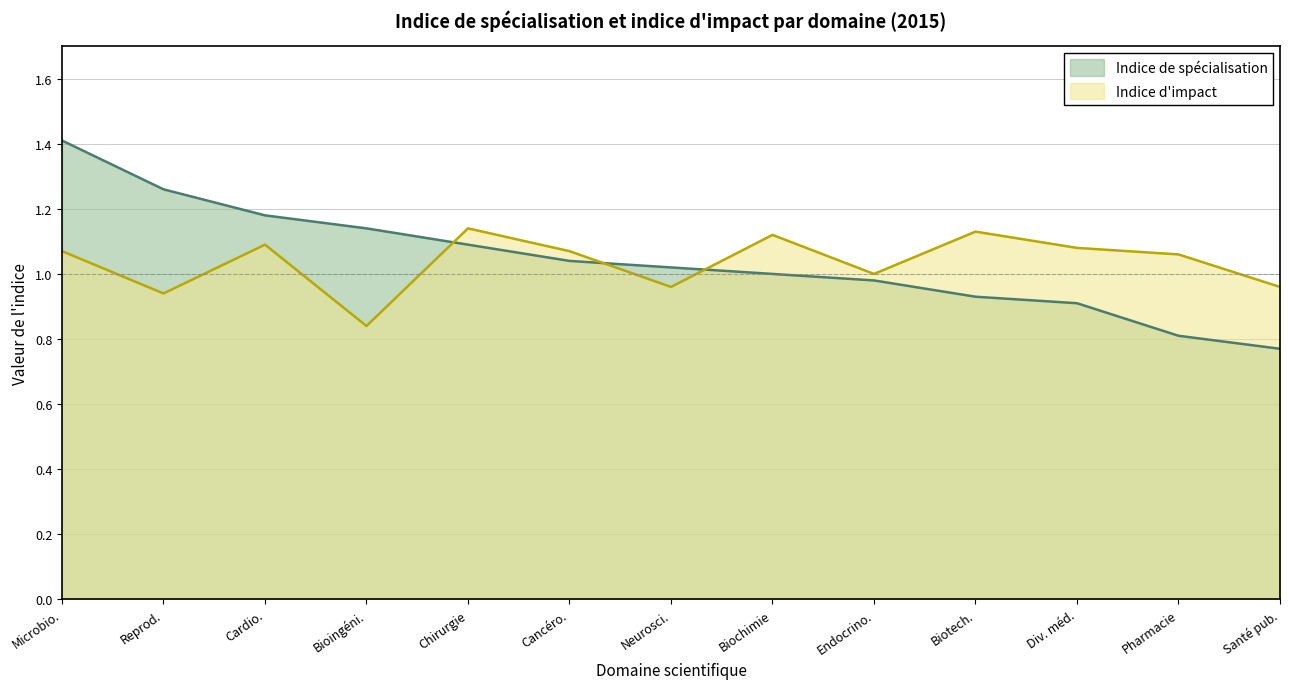

At which category is the sum across all series the highest?

Microbio.